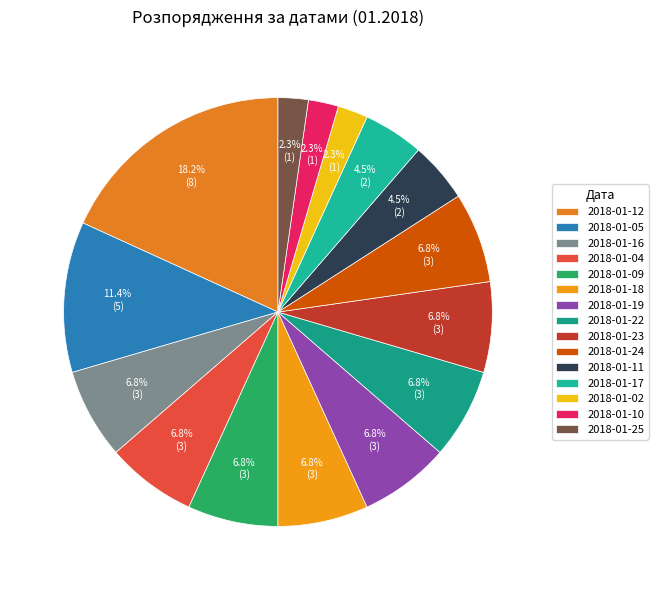

To the nearest percent, what is the difference between the largest and smallest slice percentages?

16%